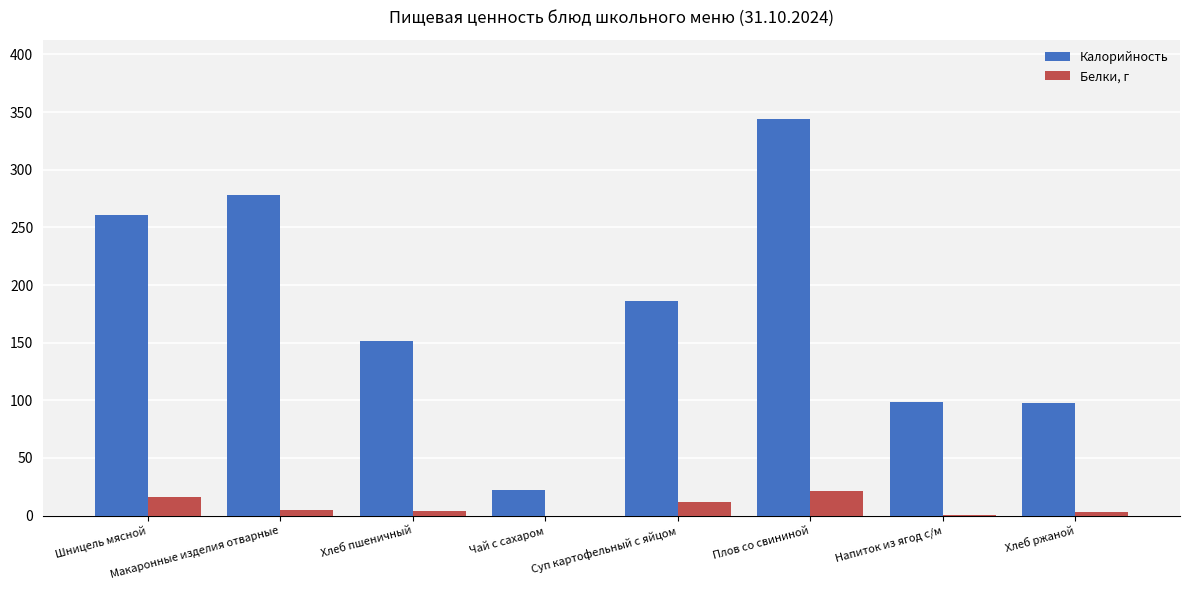

True or false: Калорийность has a value of 117.6 at Плов со свининой.

False